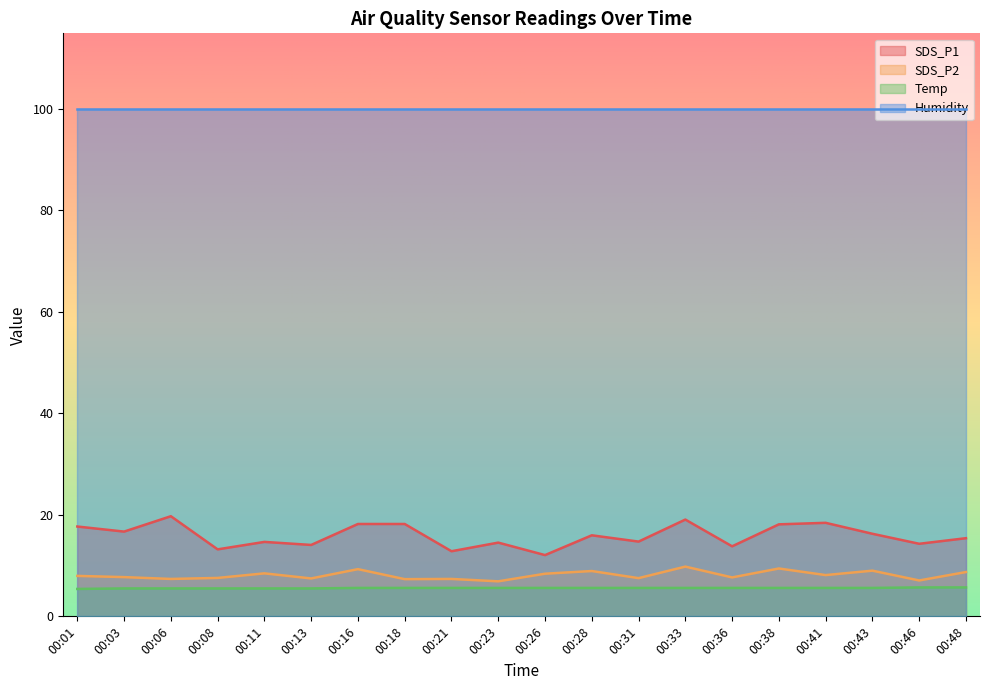

What is the value of the SDS_P1 point at the 17th from the left?

18.4